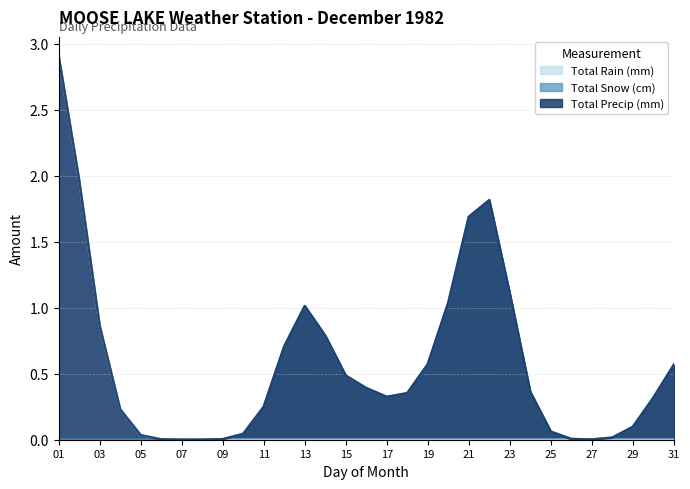

What is the total value across all series at 02?

4